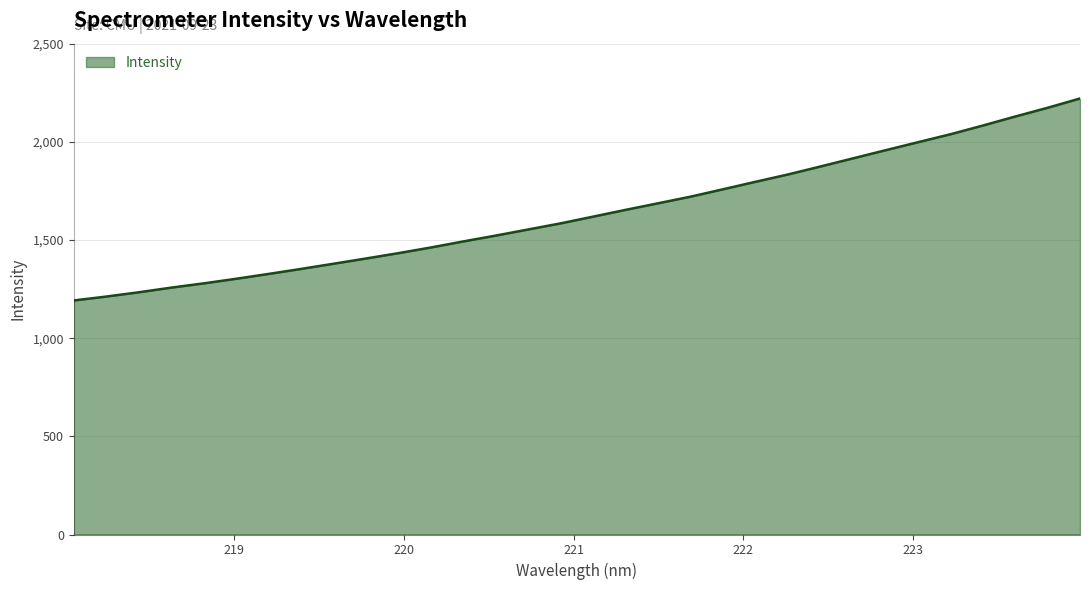

How many lines are shown in the chart?

1